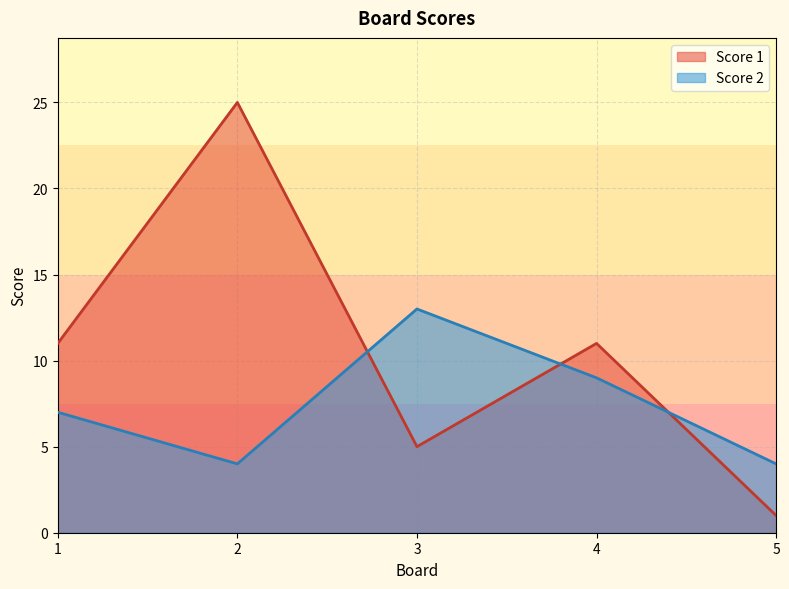

Is the value of Score 2 at 2 greater than the value of Score 1 at 4?

No